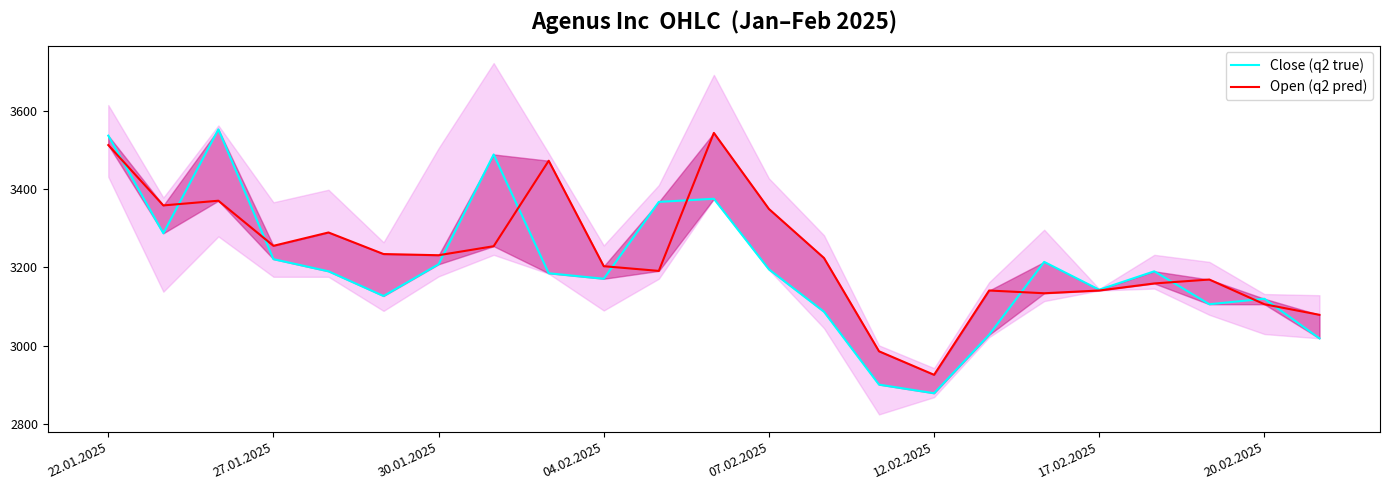

Is this an area chart (filled region under the line)?

No